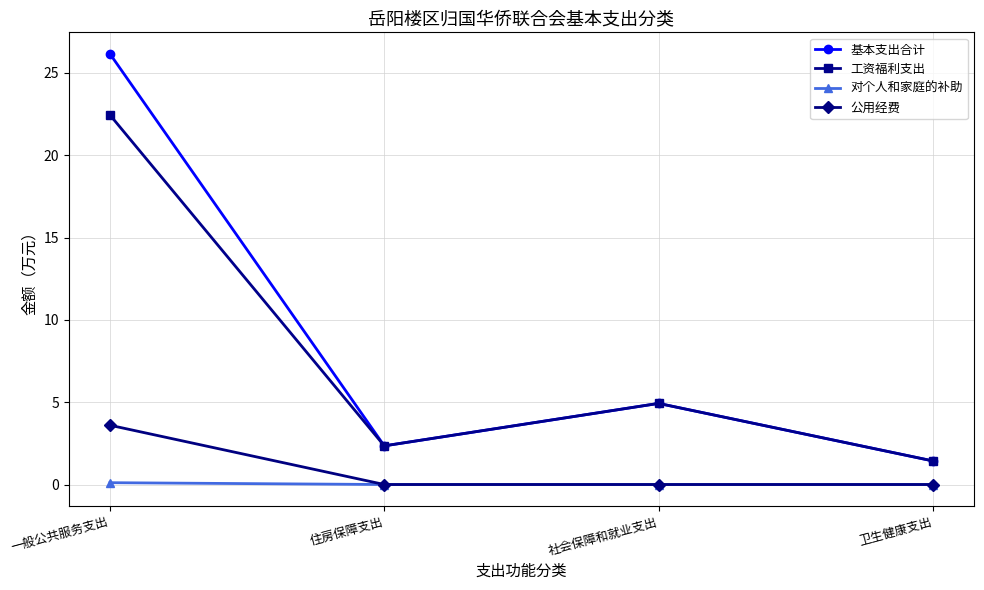

What value does the 工资福利支出 series have at 住房保障支出?

2.3